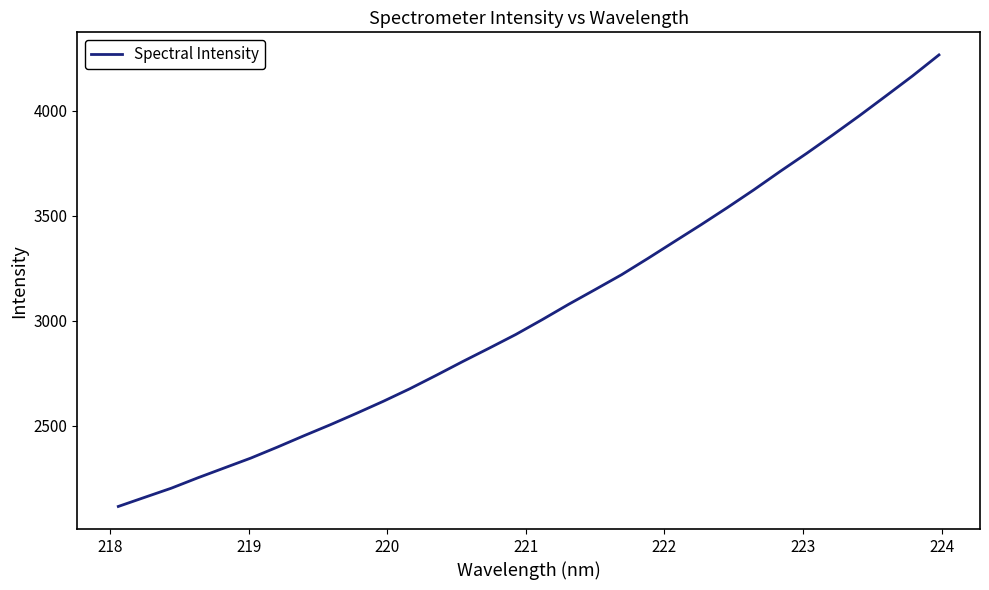

What is the minimum value shown in the chart?

2115.2